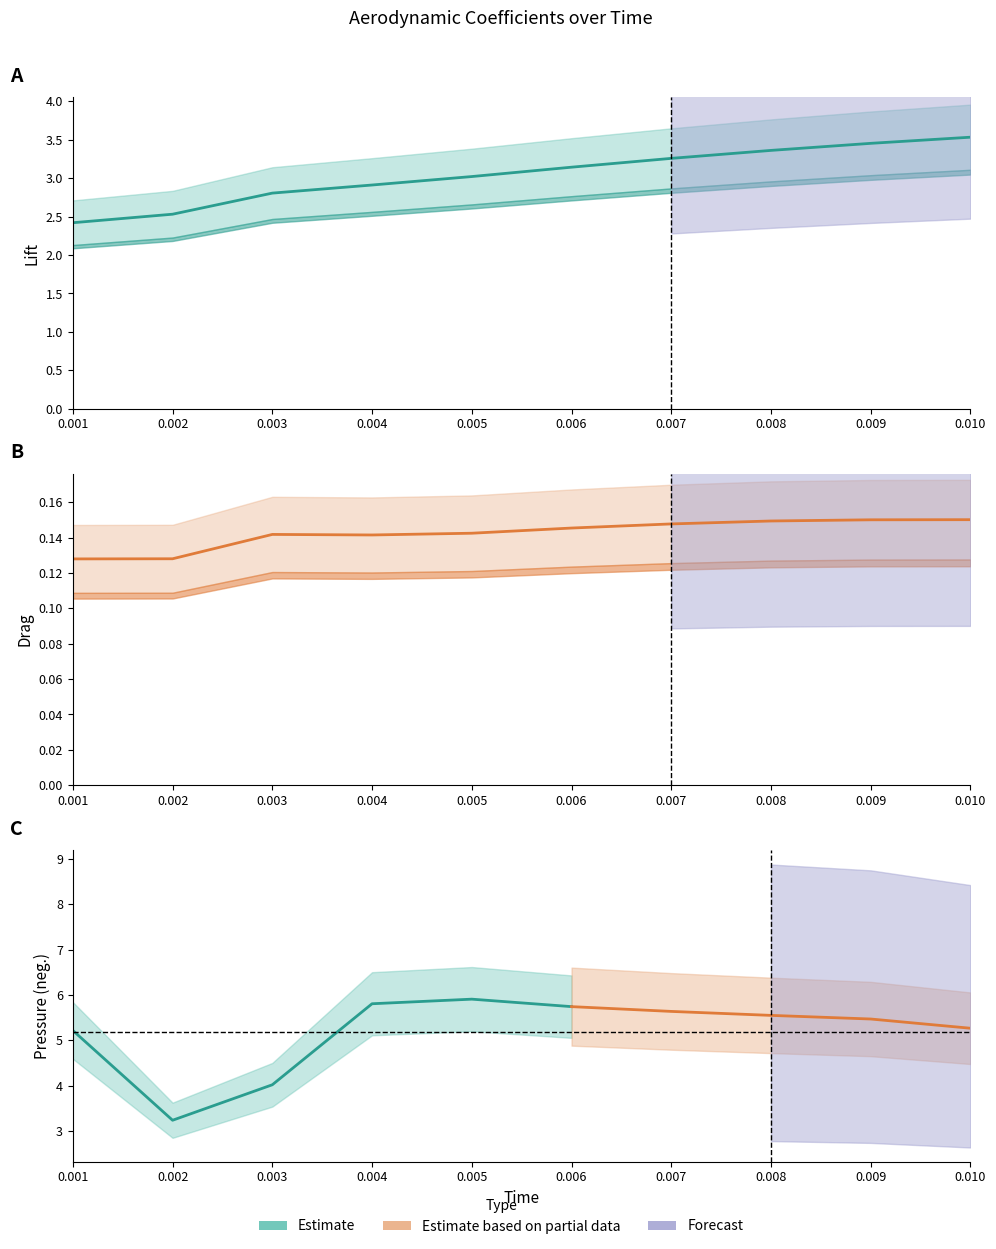

At which category is the sum across all series the highest?

0.010